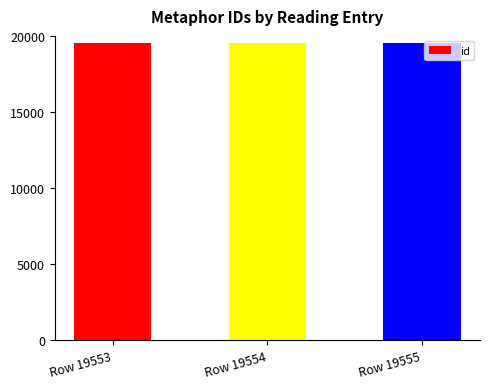

What is the average value?

19554